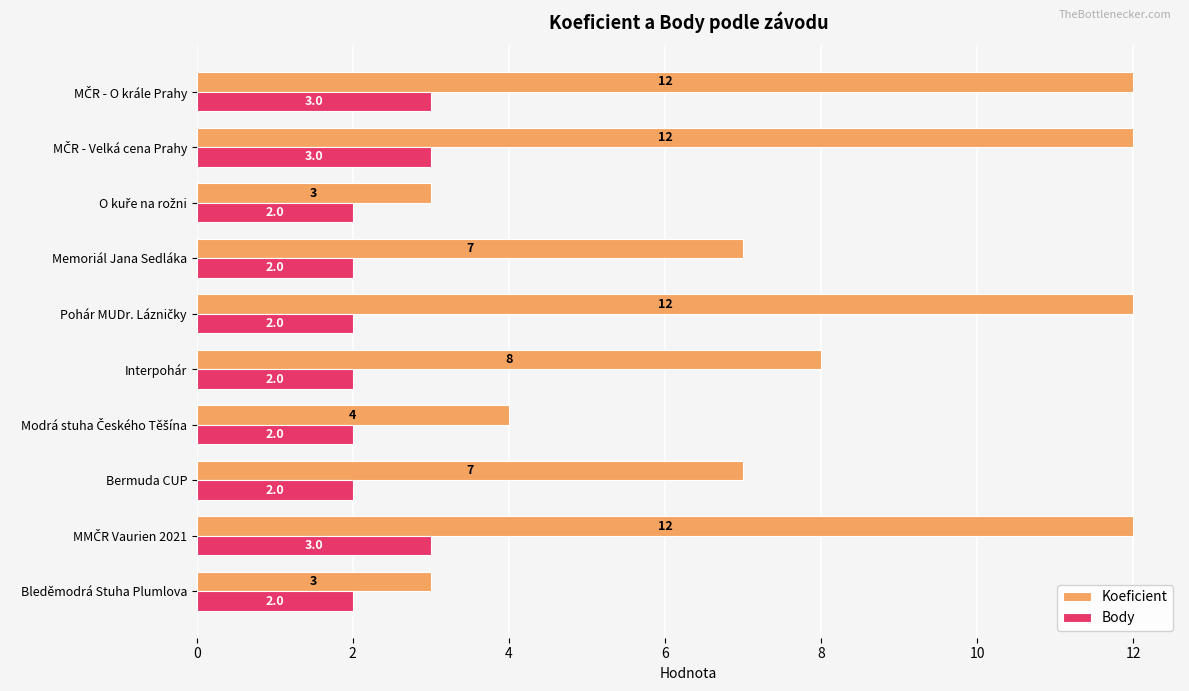

Is it true that Koeficient equals 7 at Bermuda CUP?

True